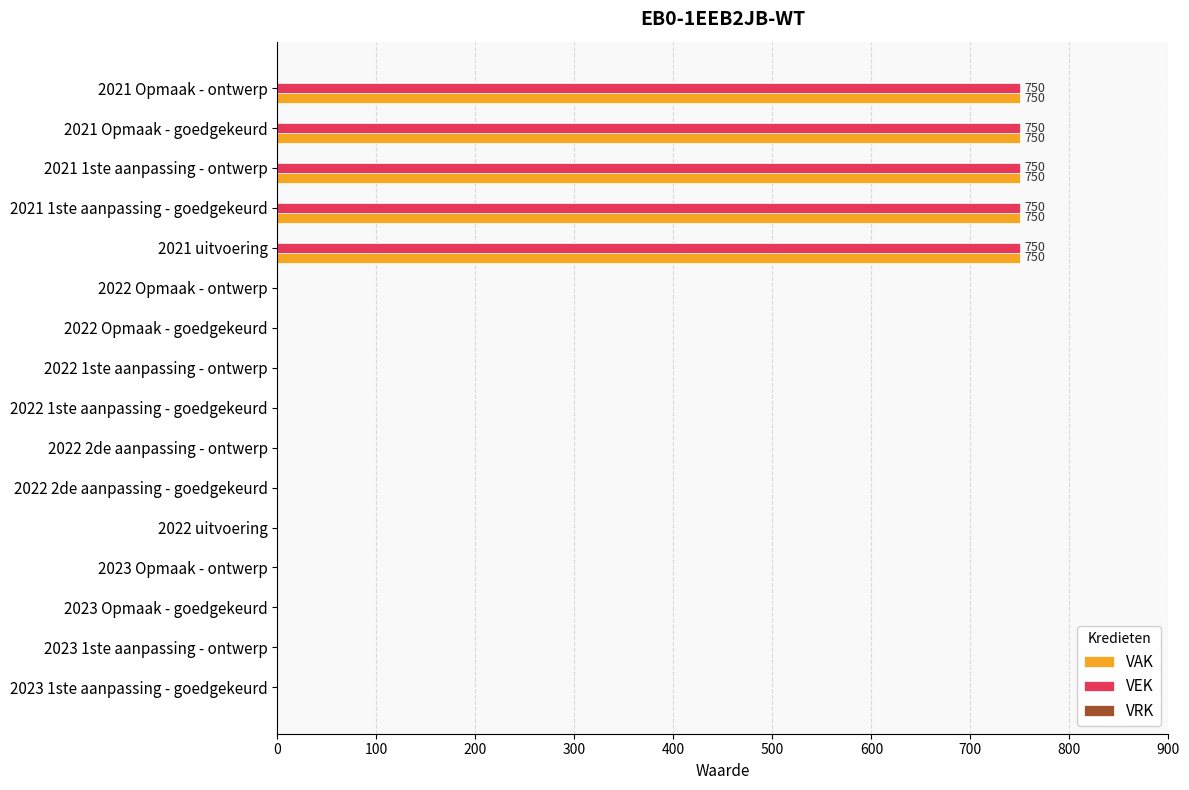

Is the value of VAK at 2022 Opmaak - ontwerp greater than the value of VEK at 2021 Opmaak - goedgekeurd?

No